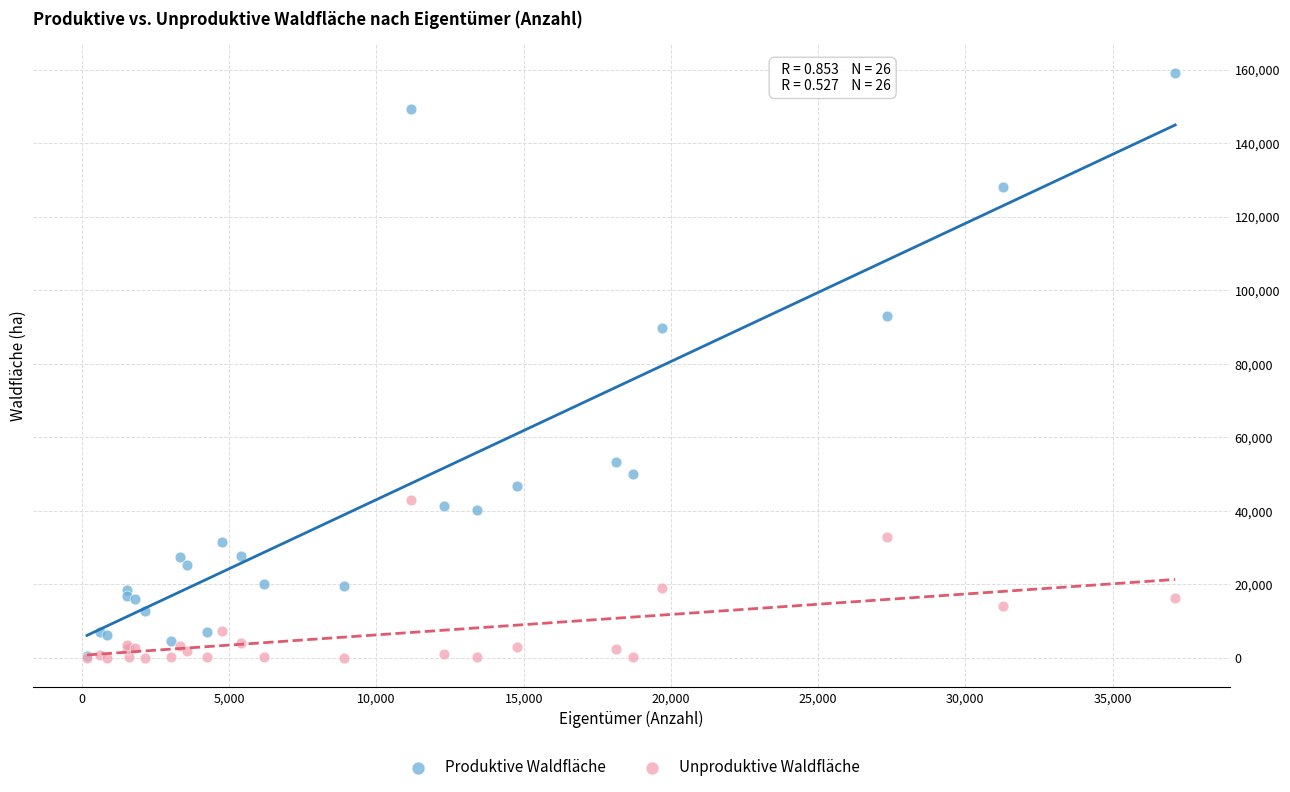

In the Produktive Waldfläche series, what Y value is closest to 79847?

89720